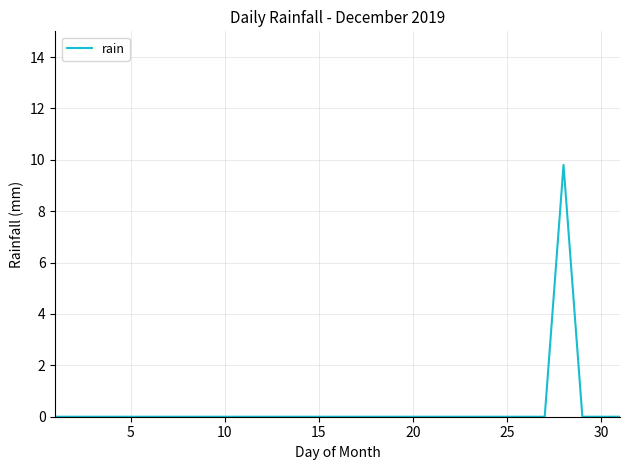

Is this an area chart (filled region under the line)?

No